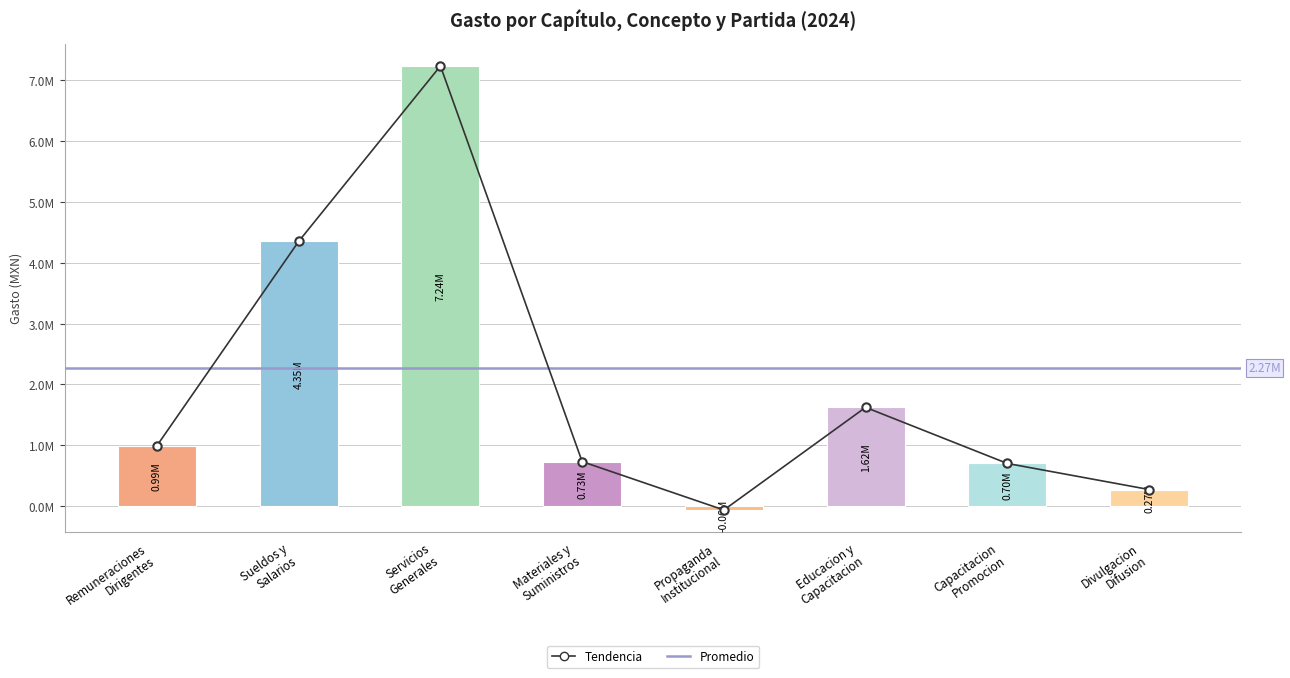

How many values in the Gasto devengado series are below 994720?

4